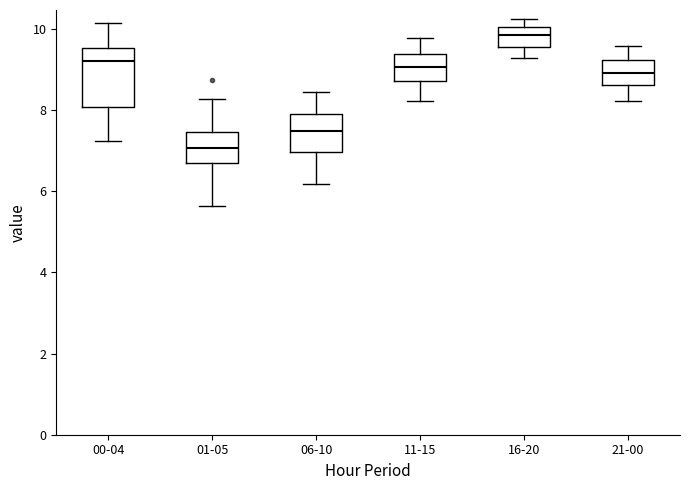

Where is the upper edge of the box for 11-15 on the y-axis? The values are not printed on the chart, so give them approximately, as read against the axis.

9.4